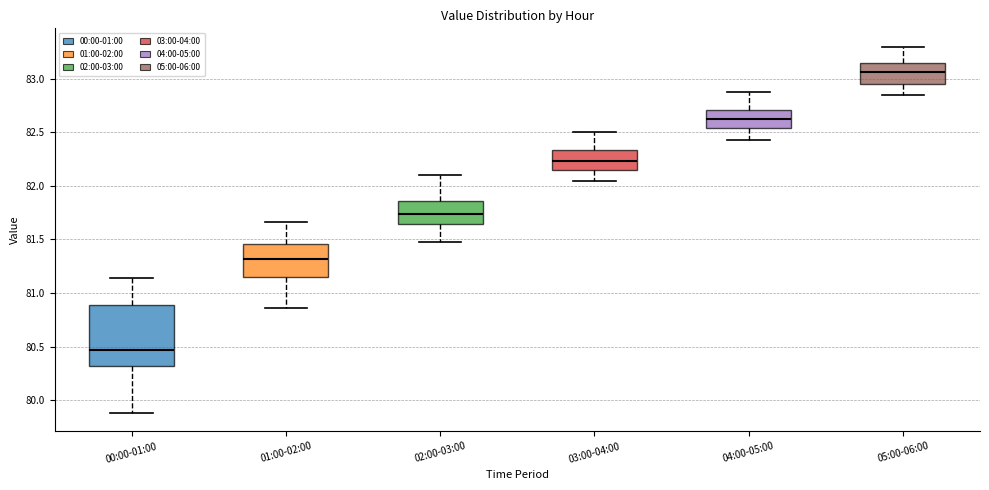

Reading left to right, read every box against the y-axis: the position of its median line, the range the box covers, and the ends of its whiskers. The values are not printed on the chart, so give them approximately, as read against the axis.

00:00-01:00: median 80.45, box 80.30 to 80.90, whiskers 79.90 to 81.15
01:00-02:00: median 81.30, box 81.15 to 81.45, whiskers 80.85 to 81.65
02:00-03:00: median 81.75, box 81.65 to 81.85, whiskers 81.50 to 82.10
03:00-04:00: median 82.25, box 82.15 to 82.35, whiskers 82.05 to 82.50
04:00-05:00: median 82.65, box 82.55 to 82.70, whiskers 82.45 to 82.90
05:00-06:00: median 83.05, box 82.95 to 83.15, whiskers 82.85 to 83.30